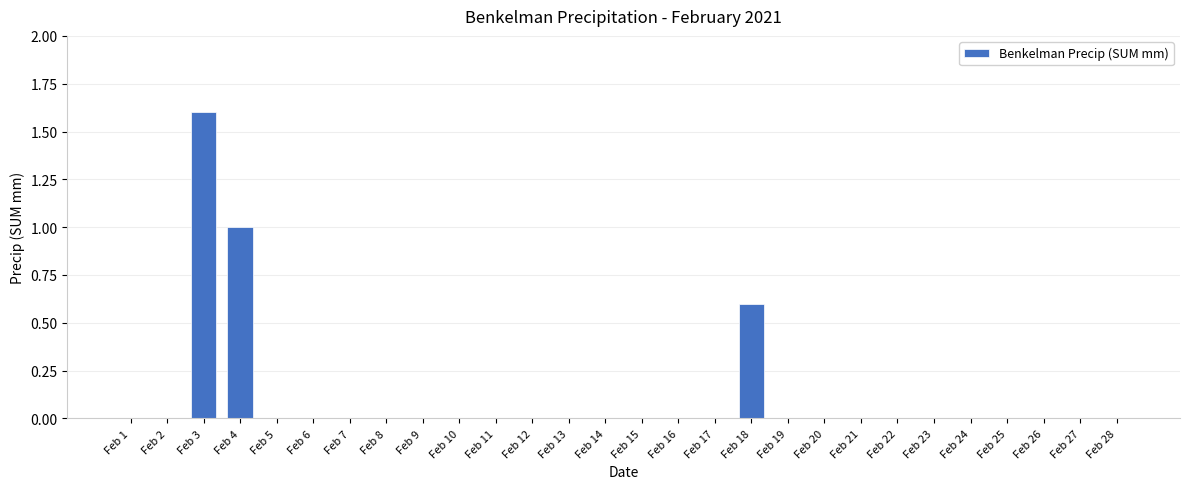

What is the greatest value displayed?

1.6